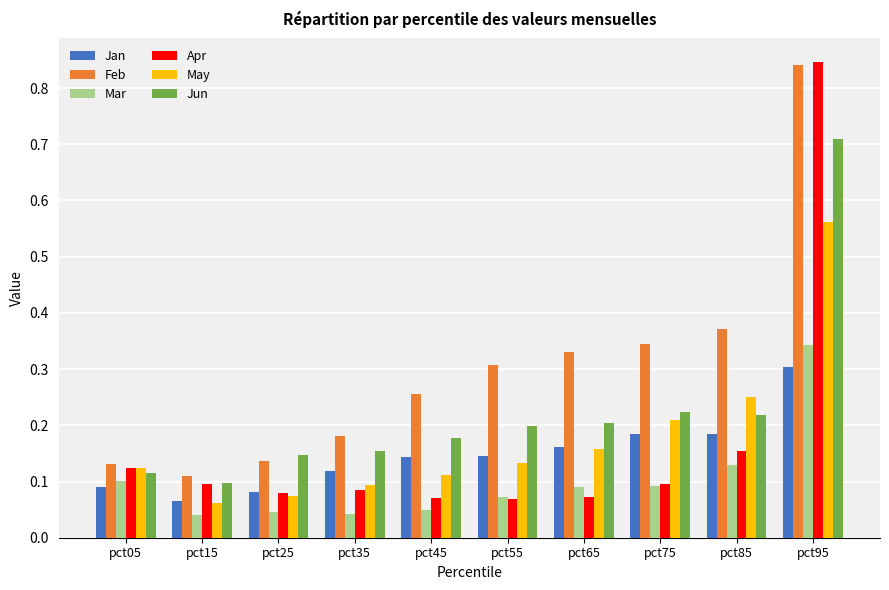

Between pct35 and pct75, which series saw the biggest shift?

Feb